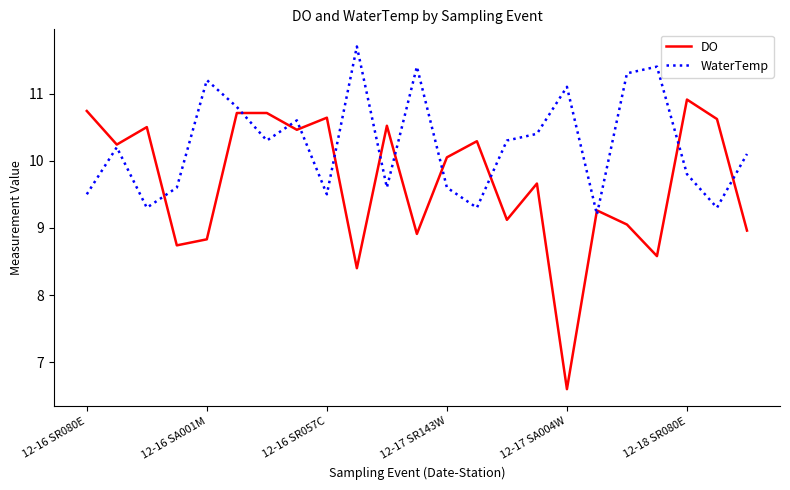

Which series has the widest spread of values?

DO